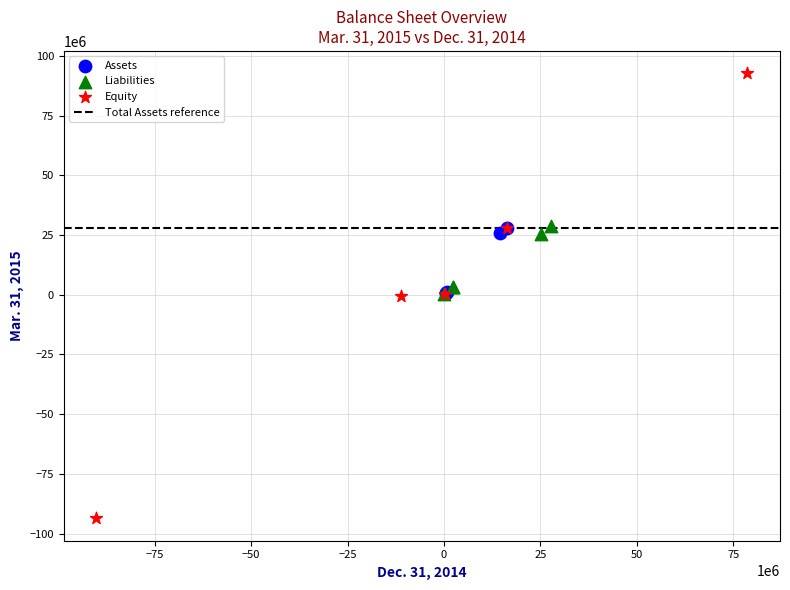

Which series has the largest Y range (max minus min)?

Equity